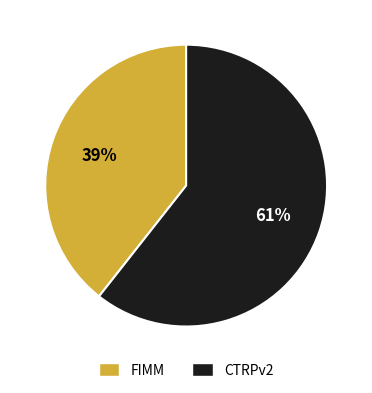

What percentage is the FIMM slice, to the nearest percent?

39%